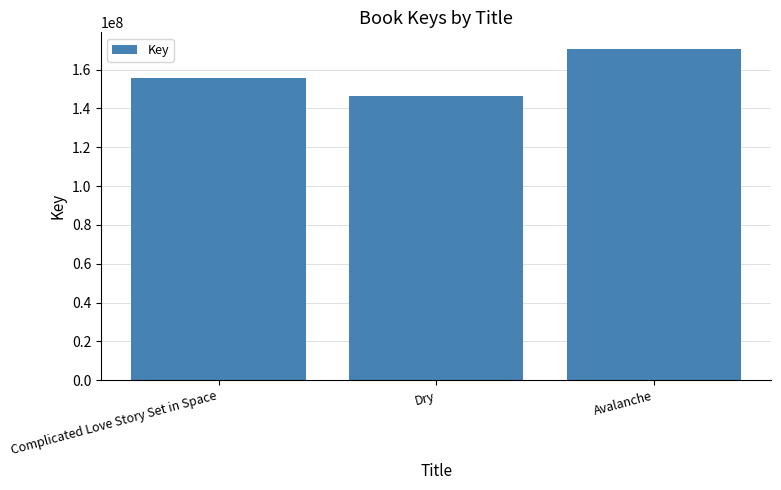

Read the value at Avalanche.

170648244